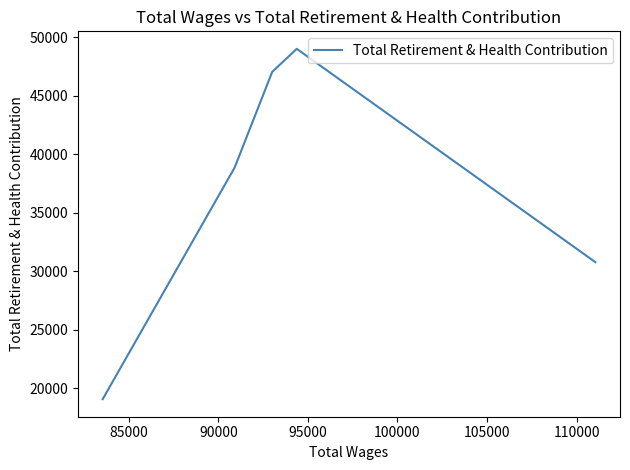

Does the chart display data point markers on the line(s)?

No